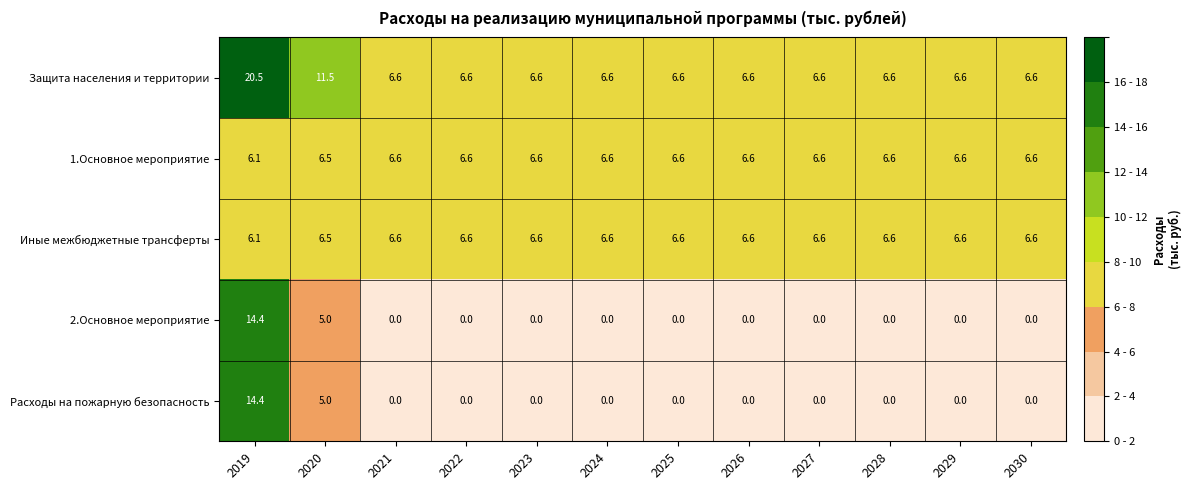

Is it true that 1.Основное мероприятие equals 2.3 at 2025?

False